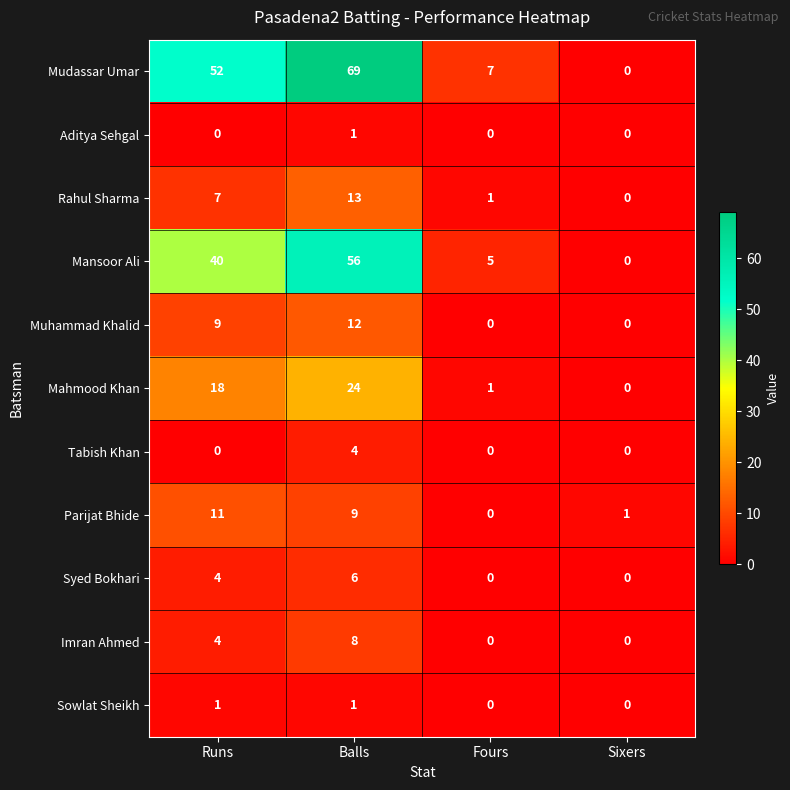

Between Runs and Fours, which series saw the biggest shift?

Mudassar Umar